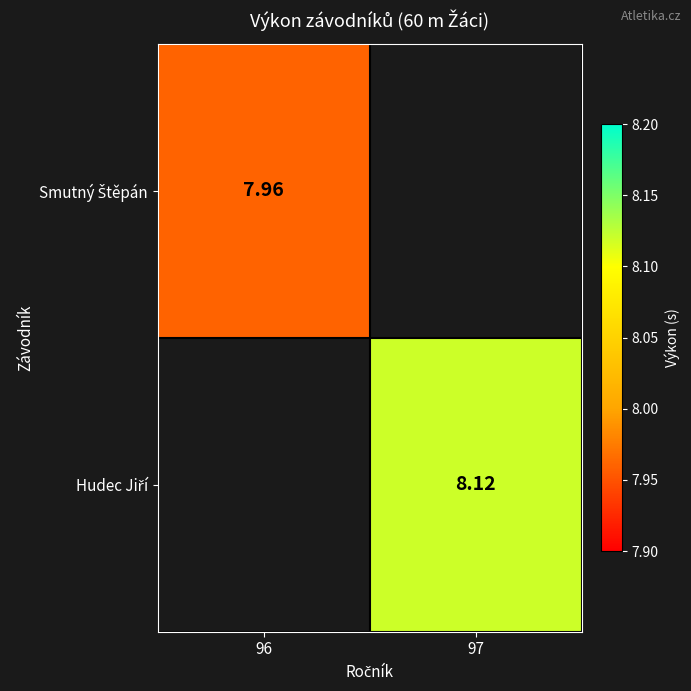

Between 96 and 97, which is larger?

97